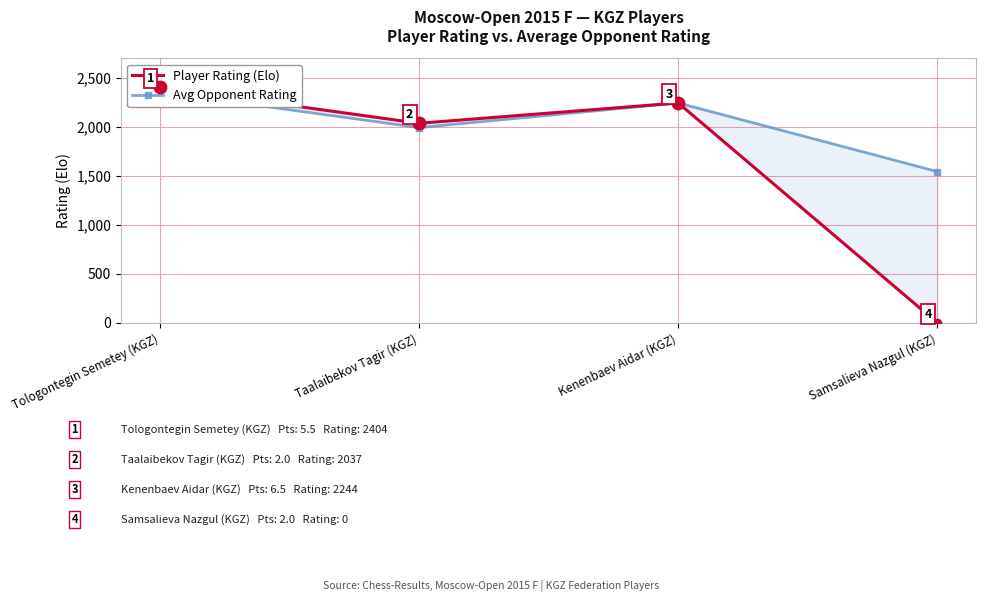

Read the Player Rating (Elo) value at Kenenbaev Aidar (KGZ), to the nearest 100.

2200